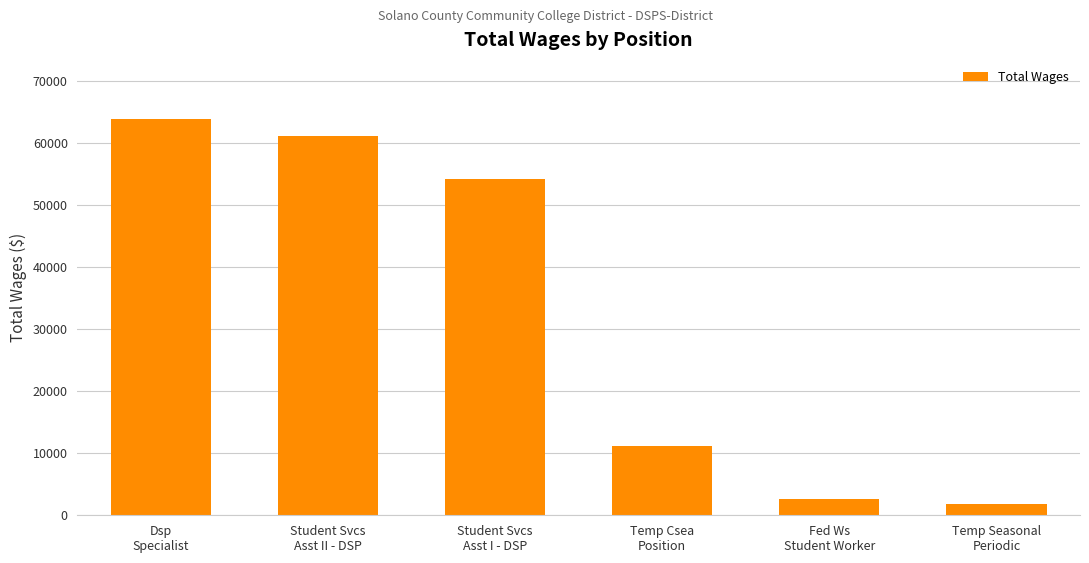

What is the sum of all values?

194835